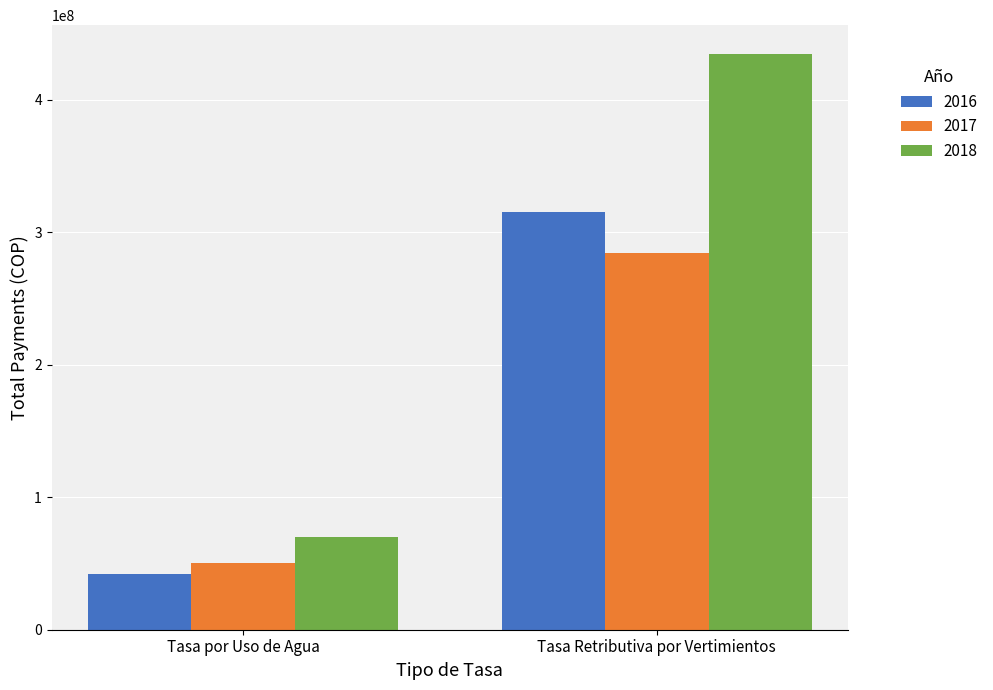

Which series has the largest range (max minus min)?

2018